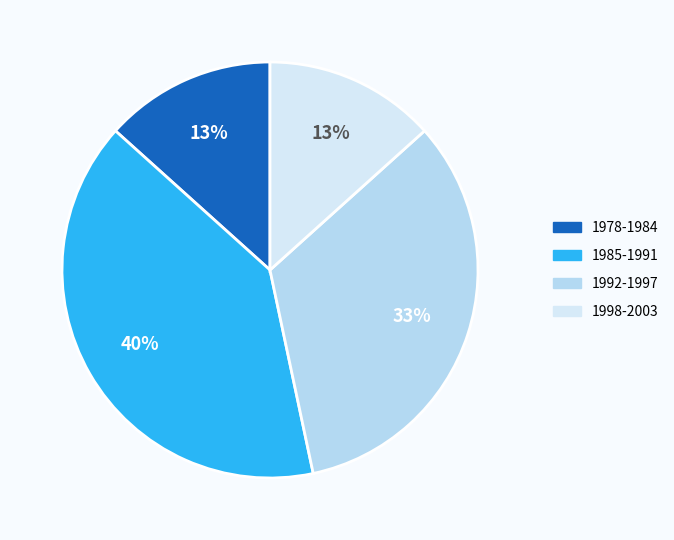

Which category has the biggest portion of the pie?

1985-1991